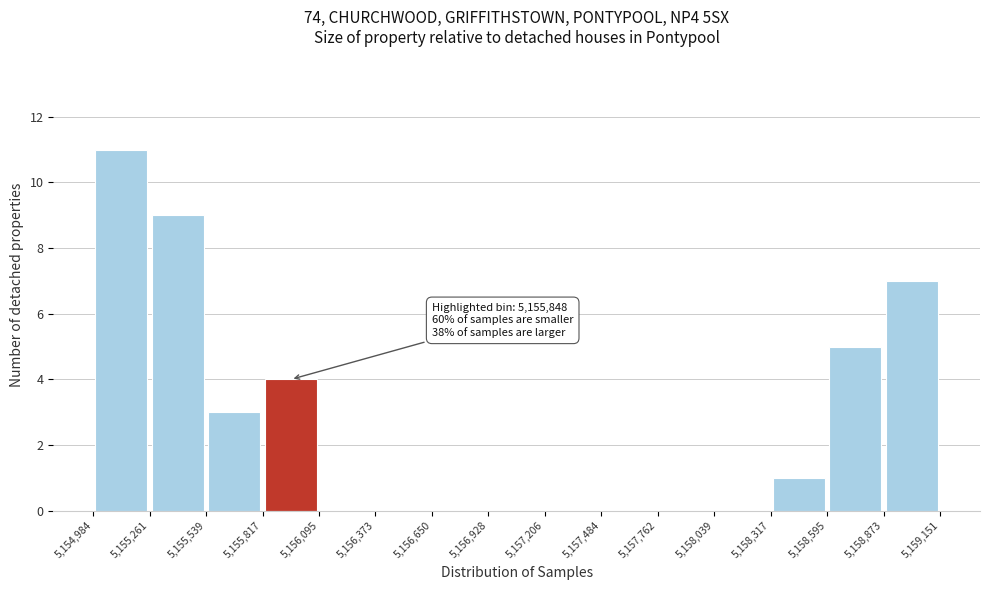

Over which range of the x-axis is the bar tallest?

5,154,984 to 5,155,261